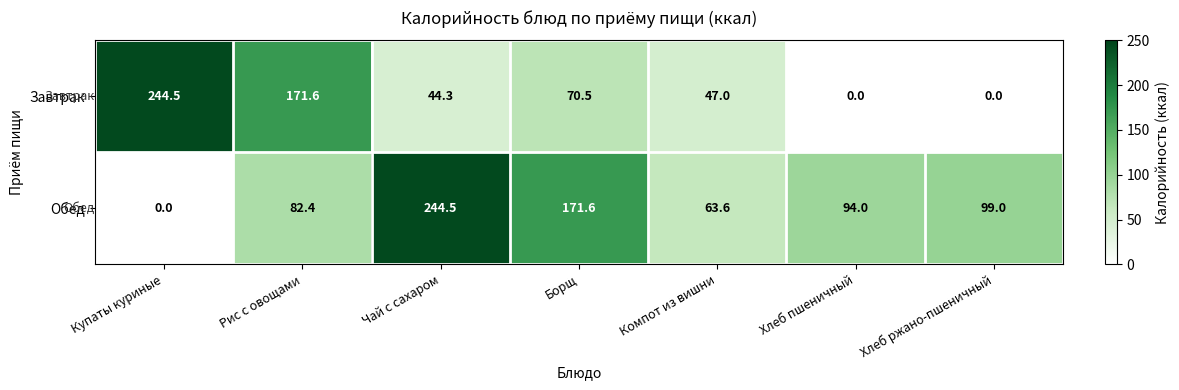

At Борщ, list the series in order from largest to smallest.

Обед, Завтрак